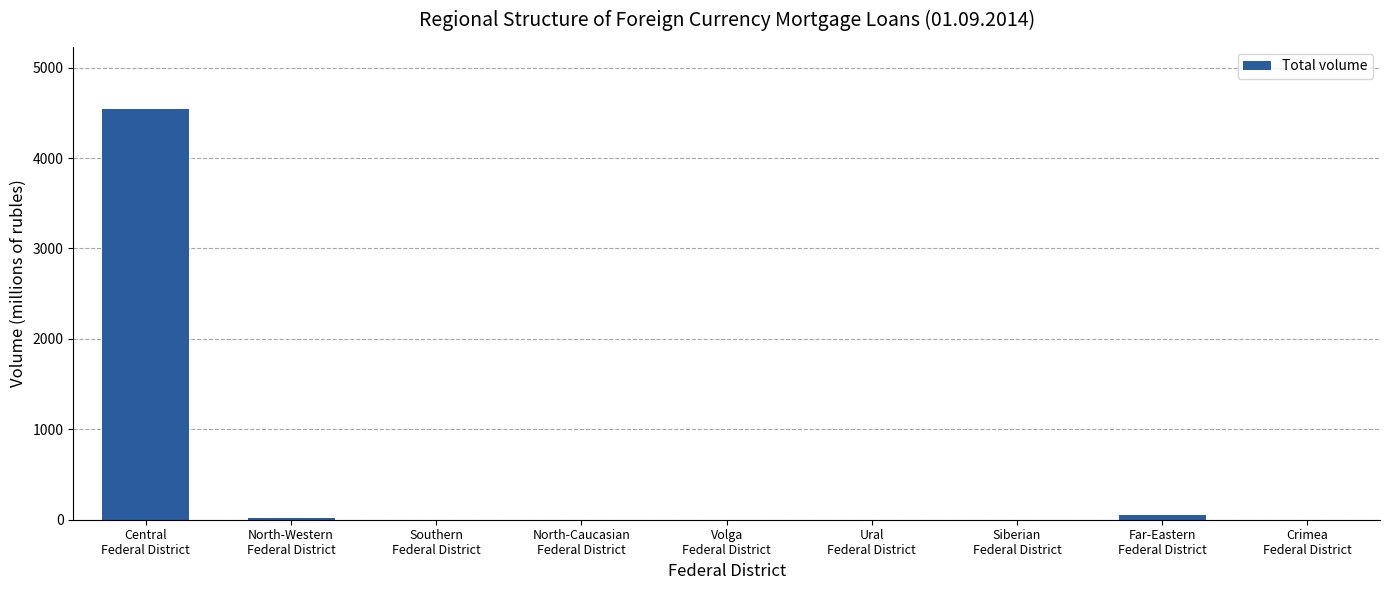

What is the sum of all values?

4617